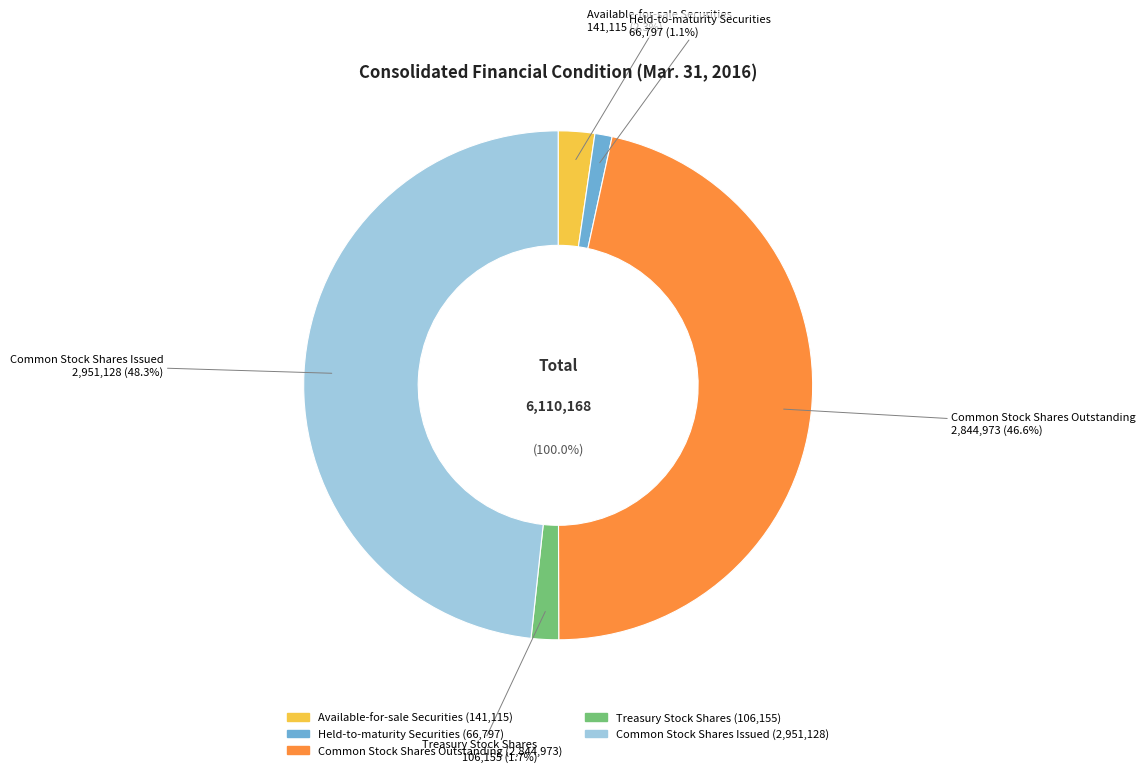

Do Common Stock Shares Outstanding and Common Stock Shares Issued together represent more than half of the pie?

Yes